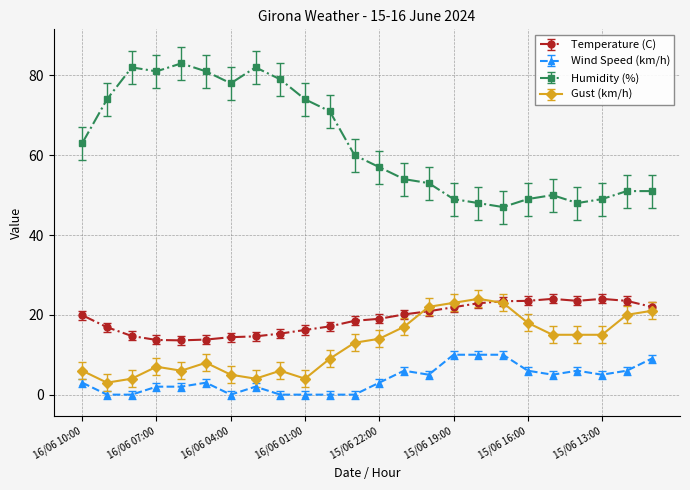

What is the greatest value displayed?

83.0